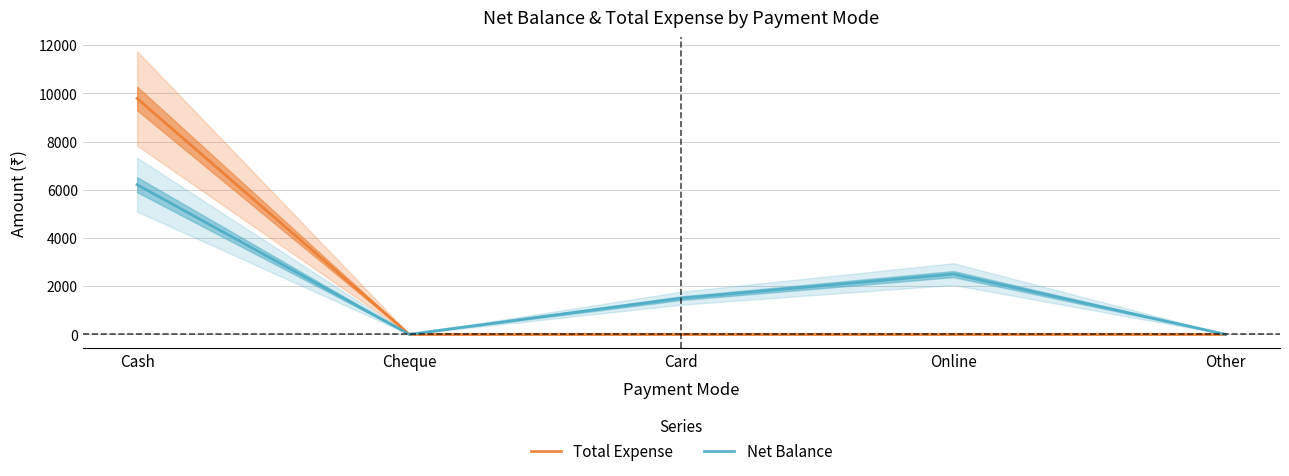

At which label does Net Balance first exceed 1500?

Cash